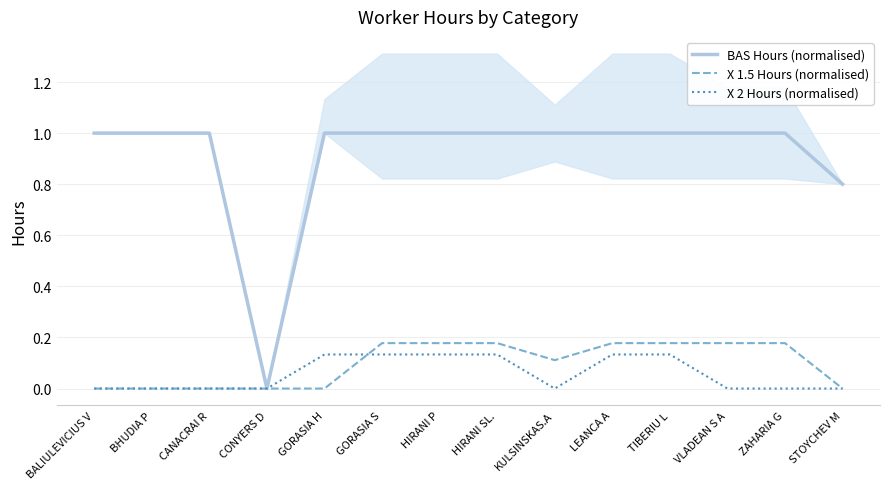

Reading left to right, extract all data points from this chart.

BAS Hours (normalised): BALIULEVICIUS V=1.0	BHUDIA P=1.0	CANACRAI R=1.0	CONYERS D=0.0	GORASIA H=1.0	GORASIA S=1.0	HIRANI P=1.0	HIRANI SL.=1.0	KULSINSKAS.A=1.0	LEANCA A=1.0	TIBERIU L=1.0	VLADEAN S A=1.0	ZAHARIA G=1.0	STOYCHEV M=0.8
X 1.5 Hours (normalised): BALIULEVICIUS V=0.0	BHUDIA P=0.0	CANACRAI R=0.0	CONYERS D=0.0	GORASIA H=0.0	GORASIA S=0.2	HIRANI P=0.2	HIRANI SL.=0.2	KULSINSKAS.A=0.1	LEANCA A=0.2	TIBERIU L=0.2	VLADEAN S A=0.2	ZAHARIA G=0.2	STOYCHEV M=0.0
X 2 Hours (normalised): BALIULEVICIUS V=0.0	BHUDIA P=0.0	CANACRAI R=0.0	CONYERS D=0.0	GORASIA H=0.1	GORASIA S=0.1	HIRANI P=0.1	HIRANI SL.=0.1	KULSINSKAS.A=0.0	LEANCA A=0.1	TIBERIU L=0.1	VLADEAN S A=0.0	ZAHARIA G=0.0	STOYCHEV M=0.0